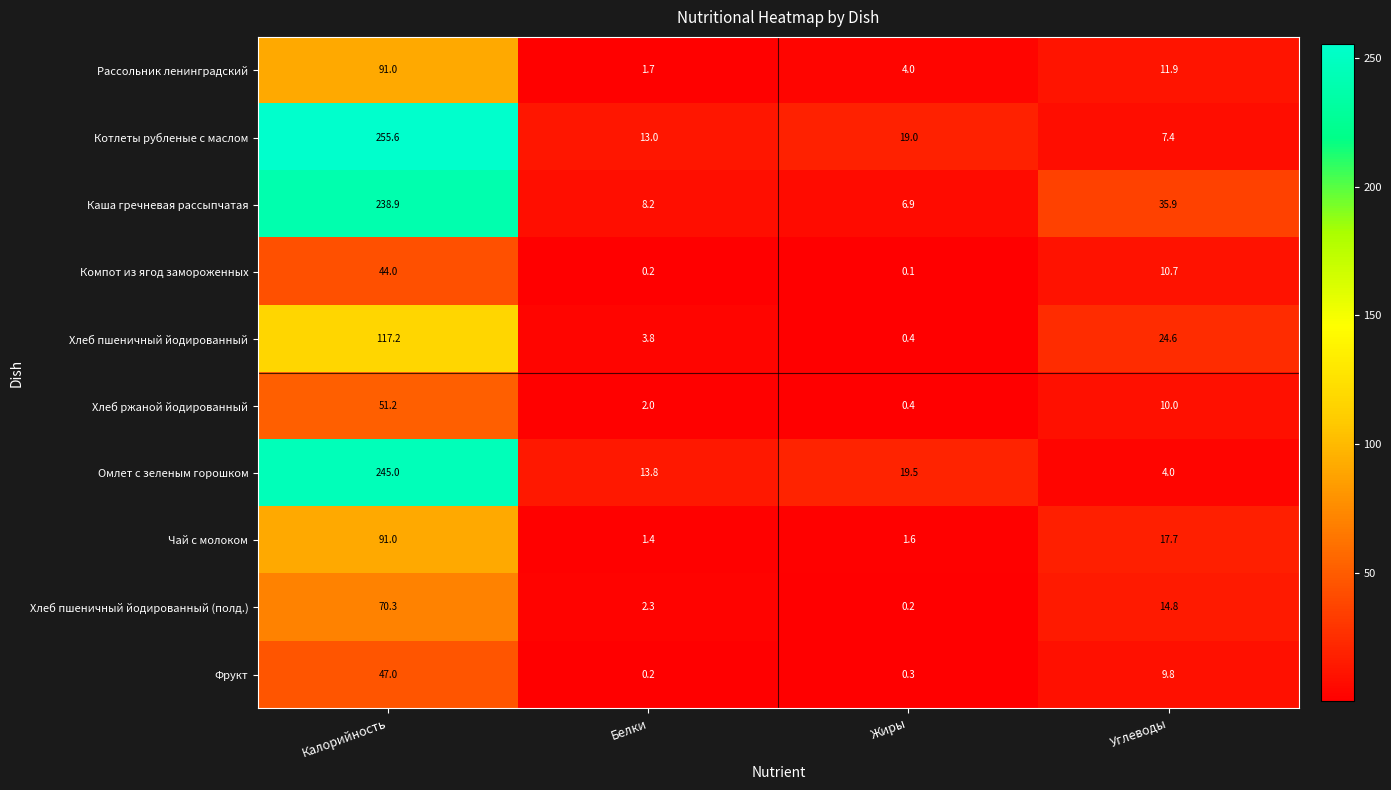

What is the difference between the Хлеб пшеничный йодированный values at Углеводы and Калорийность?

92.6